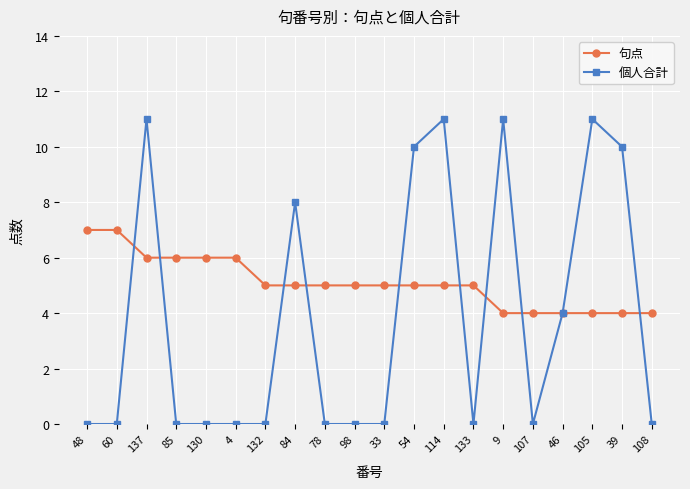

At which category is the sum across all series the highest?

137